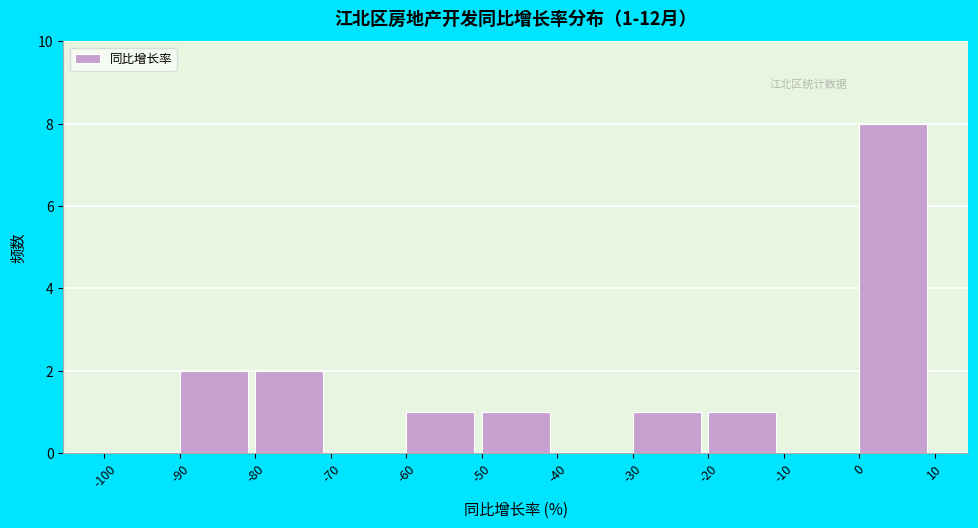

Over which range of the x-axis is the bar tallest?

0 to 10